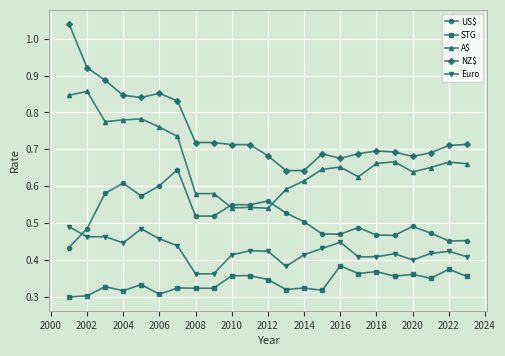

List the series in order of their overall mean, lowest first.

STG, Euro, US$, A$, NZ$